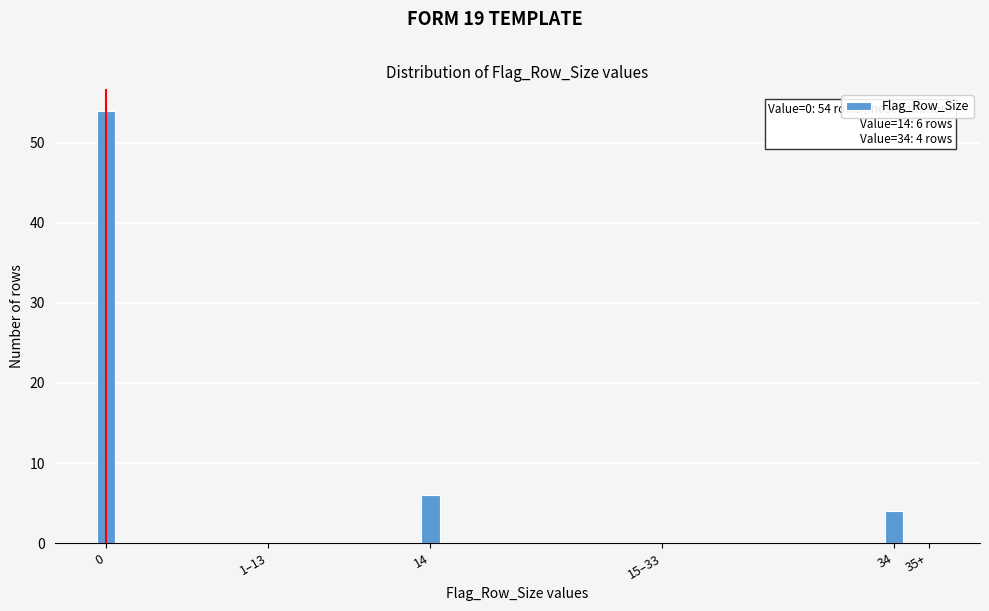

Reading left to right, transcribe all the data shown in this chart.

0=54	1–13=0	14=6	15–33=0	34=4	35+=0